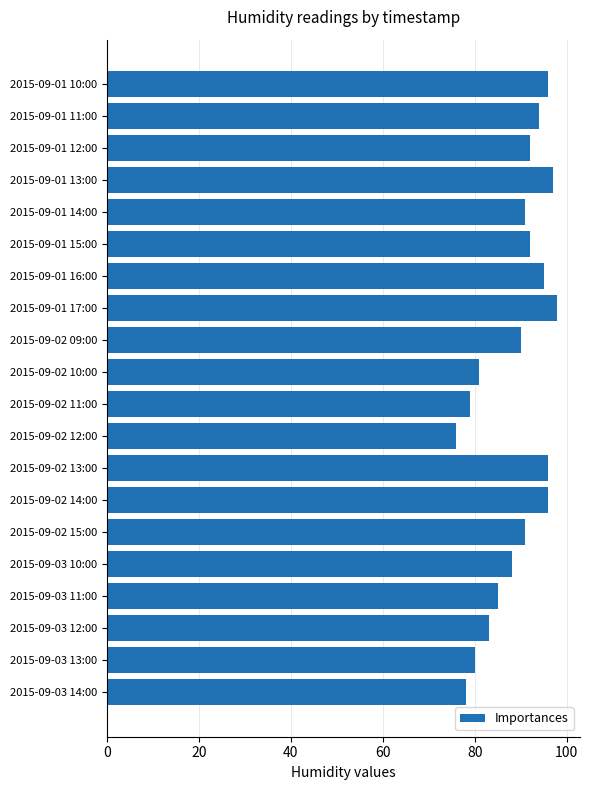

The value at 2015-09-01 17:00 is 98. True or false?

True